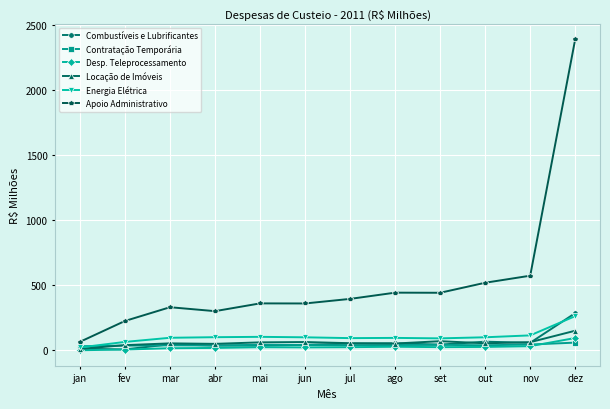

True or false: Contratação Temporária has more than 0 interior local peaks.

True